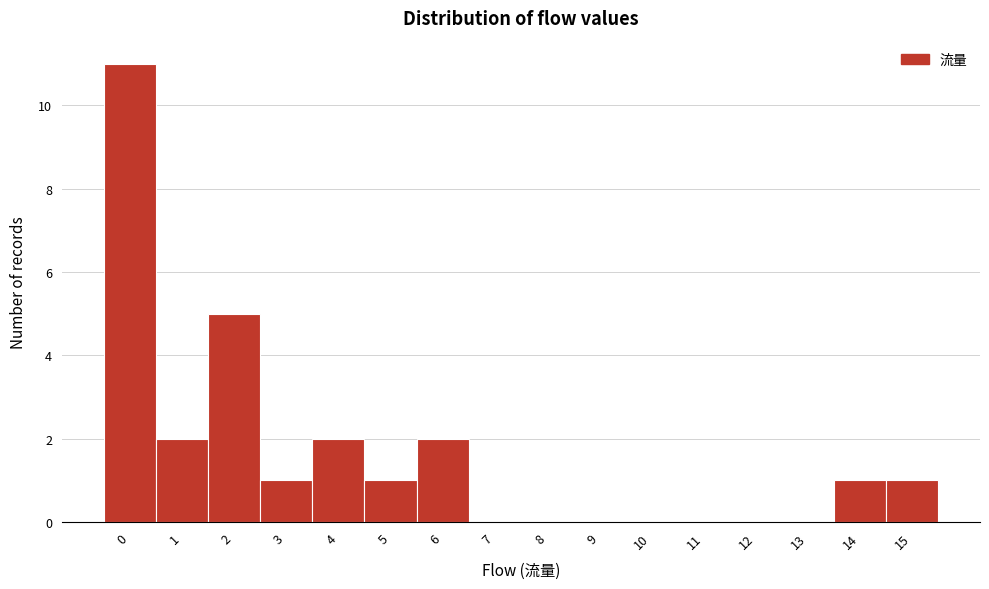

Reading left to right, transcribe all the data shown in this chart.

0=11	1=2	2=5	3=1	4=2	5=1	6=2	7=0	8=0	9=0	10=0	11=0	12=0	13=0	14=1	15=1